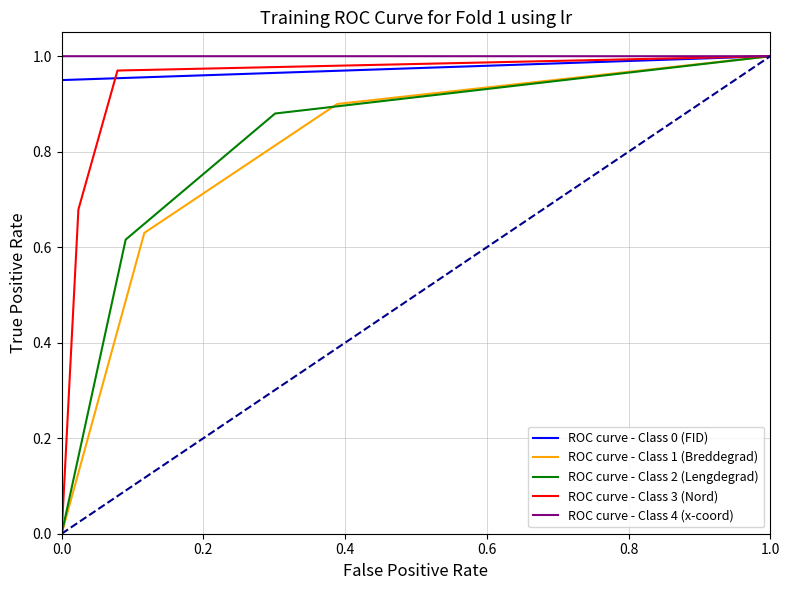

What is the difference between the maximum and minimum values in the ROC curve - Class 1 (Breddegrad) series?

1.0